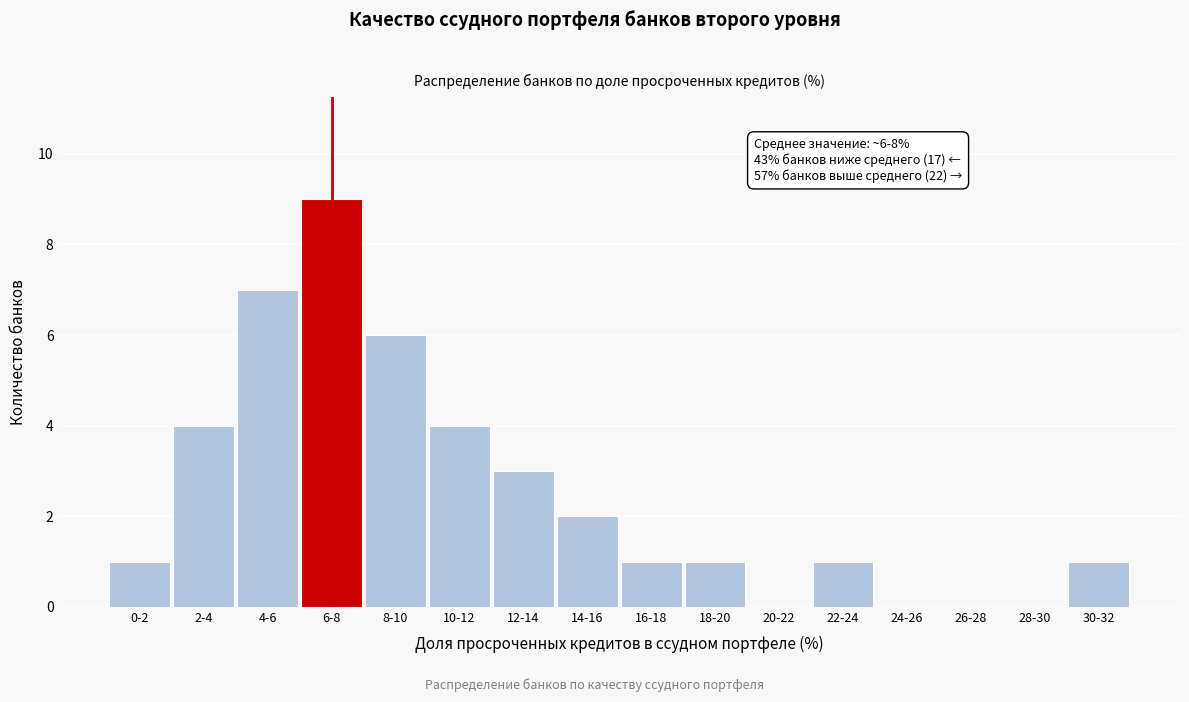

Reading left to right, what are all the values shown in this chart?

0-2=1	2-4=4	4-6=7	6-8=9	8-10=6	10-12=4	12-14=3	14-16=2	16-18=1	18-20=1	20-22=0	22-24=1	24-26=0	26-28=0	28-30=0	30-32=1